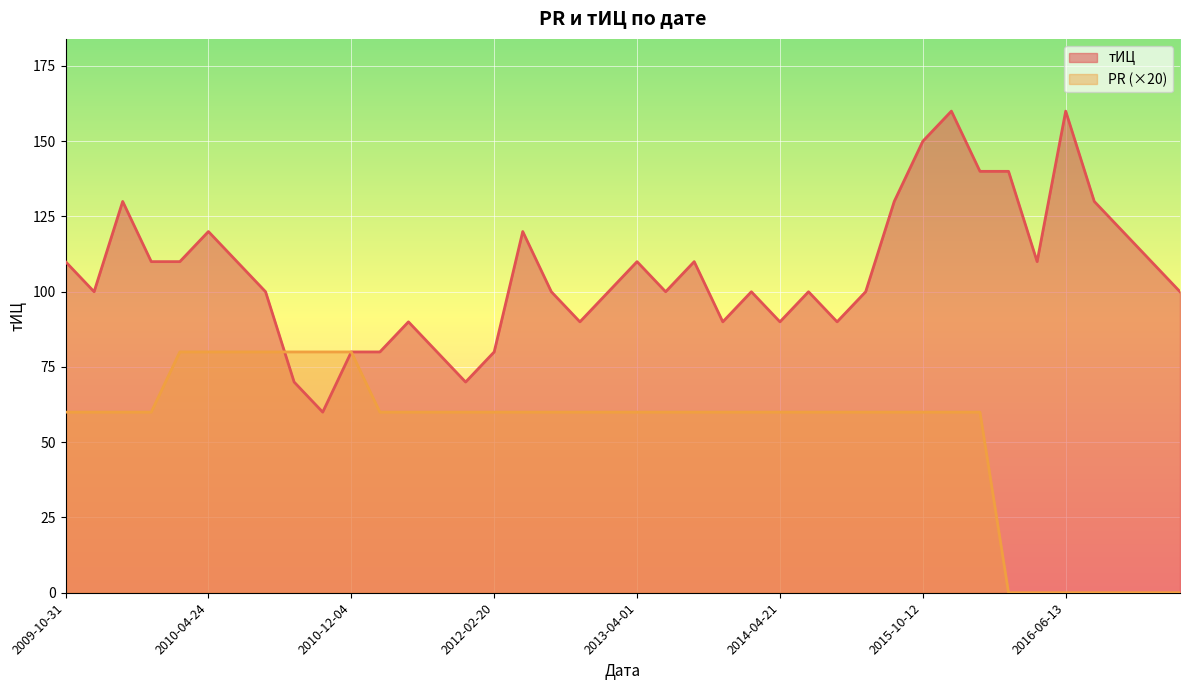

Where is the first local maximum for тИЦ?

2010-01-30